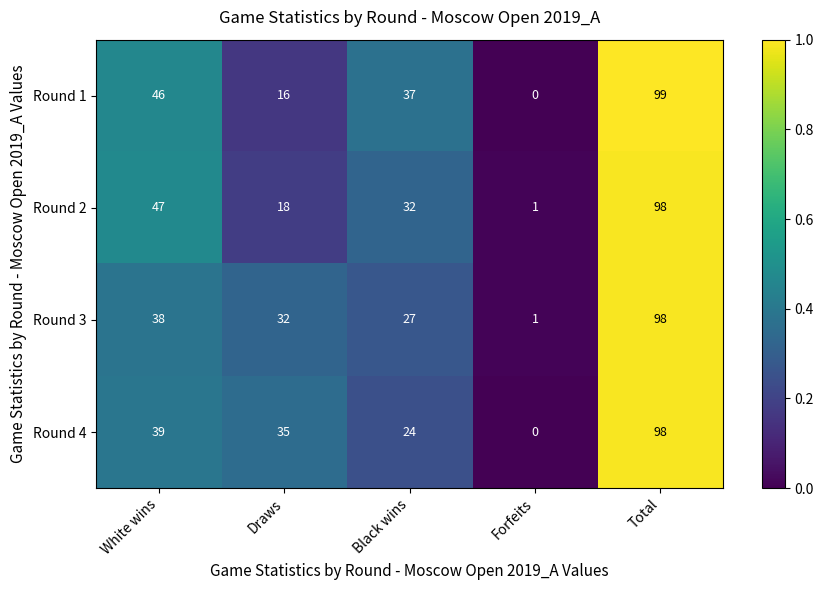

Reading right to left, extract all data points from this chart.

Round 1: Total=99	Forfeits=0	Black wins=37	Draws=16	White wins=46
Round 2: Total=98	Forfeits=1	Black wins=32	Draws=18	White wins=47
Round 3: Total=98	Forfeits=1	Black wins=27	Draws=32	White wins=38
Round 4: Total=98	Forfeits=0	Black wins=24	Draws=35	White wins=39